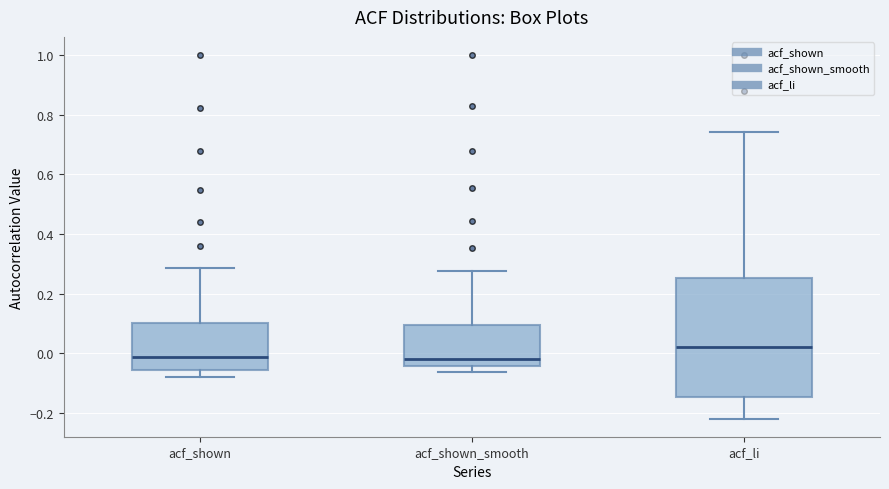

Where is the upper edge of the box for acf_shown on the y-axis? The values are not printed on the chart, so give them approximately, as read against the axis.

0.10